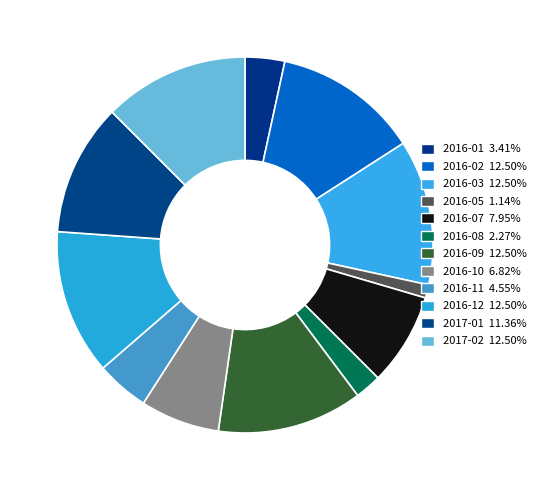

Count the number of slices in the pie.

12